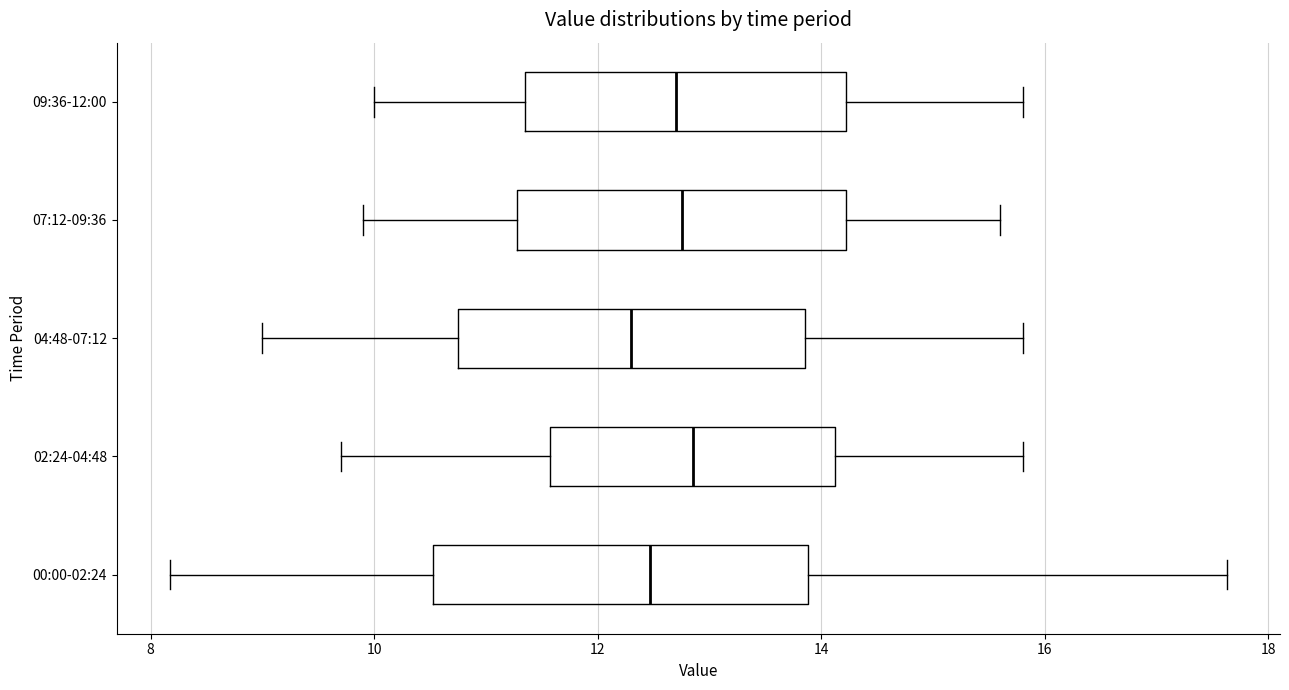

Reading bottom to top, transcribe this box plot: for each box, give where its median line is, the range the box spans, and where its two whiskers end, as read against the x-axis. The values are not printed on the chart, so give them approximately, as read against the axis.

00:00-02:24: median 12.4, box 10.6 to 13.8, whiskers 8.2 to 17.6
02:24-04:48: median 12.8, box 11.6 to 14.2, whiskers 9.8 to 15.8
04:48-07:12: median 12.4, box 10.8 to 13.8, whiskers 9.0 to 15.8
07:12-09:36: median 12.8, box 11.2 to 14.2, whiskers 10.0 to 15.6
09:36-12:00: median 12.8, box 11.4 to 14.2, whiskers 10.0 to 15.8